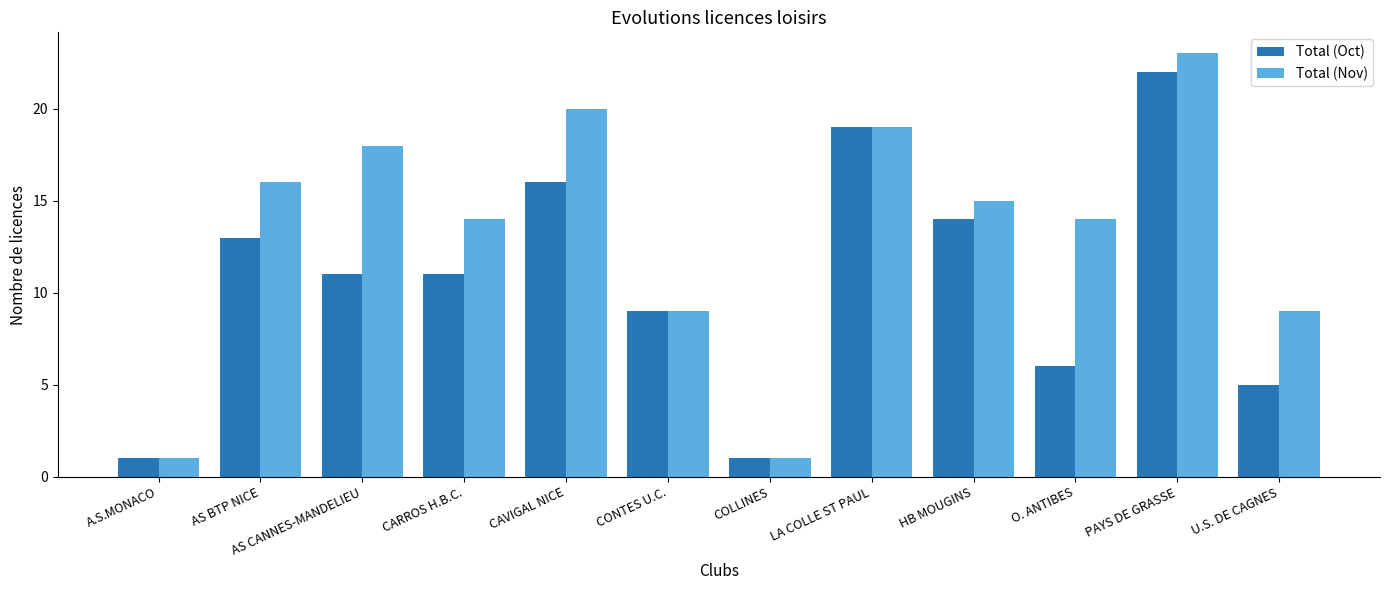

At CARROS H.B.C., list the series in order from largest to smallest.

Total (Nov), Total (Oct)